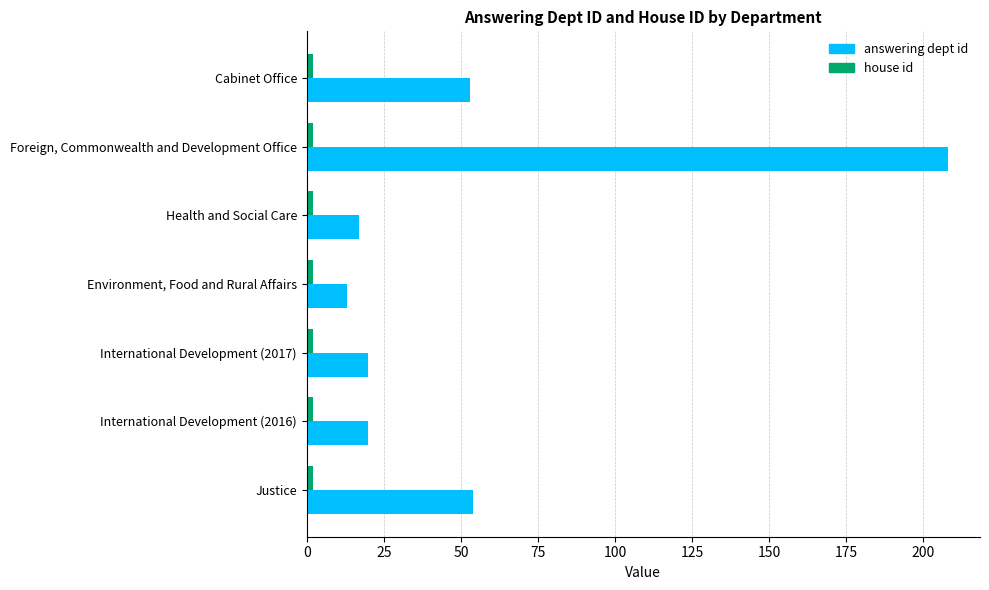

What is the sum of all answering dept id values?

385